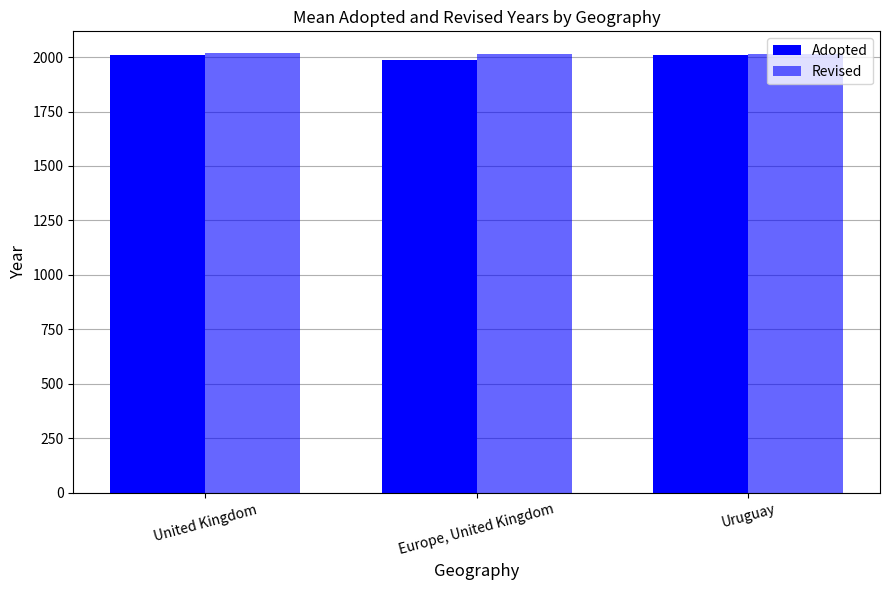

Reading left to right, what are all the values shown in this chart?

Adopted: United Kingdom=2010.0	Europe, United Kingdom=1985.5	Uruguay=2009.5
Revised: United Kingdom=2017.1	Europe, United Kingdom=2013.0	Uruguay=2012.8